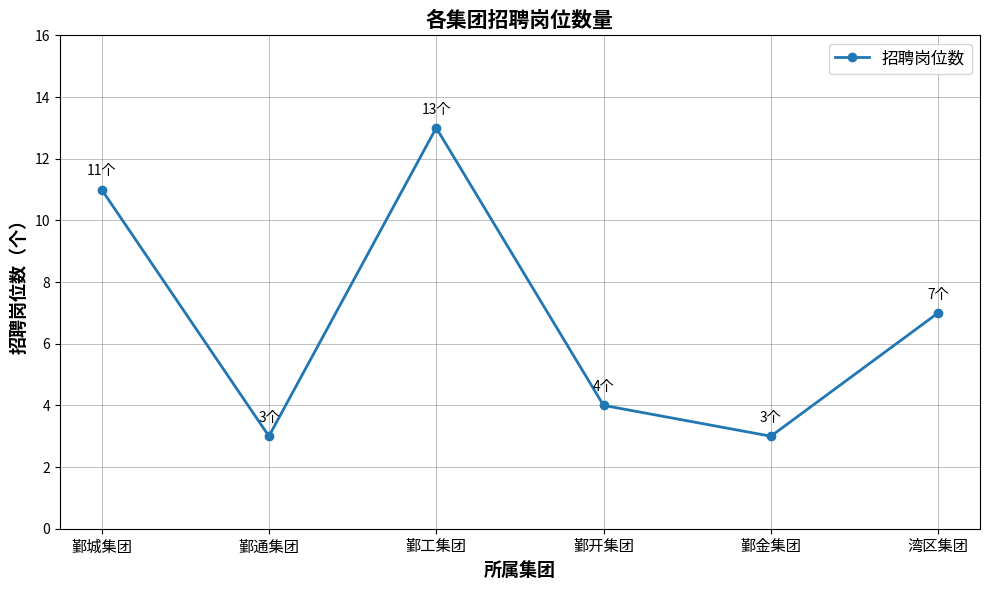

At which category does the data reach its first local valley?

鄞通集团